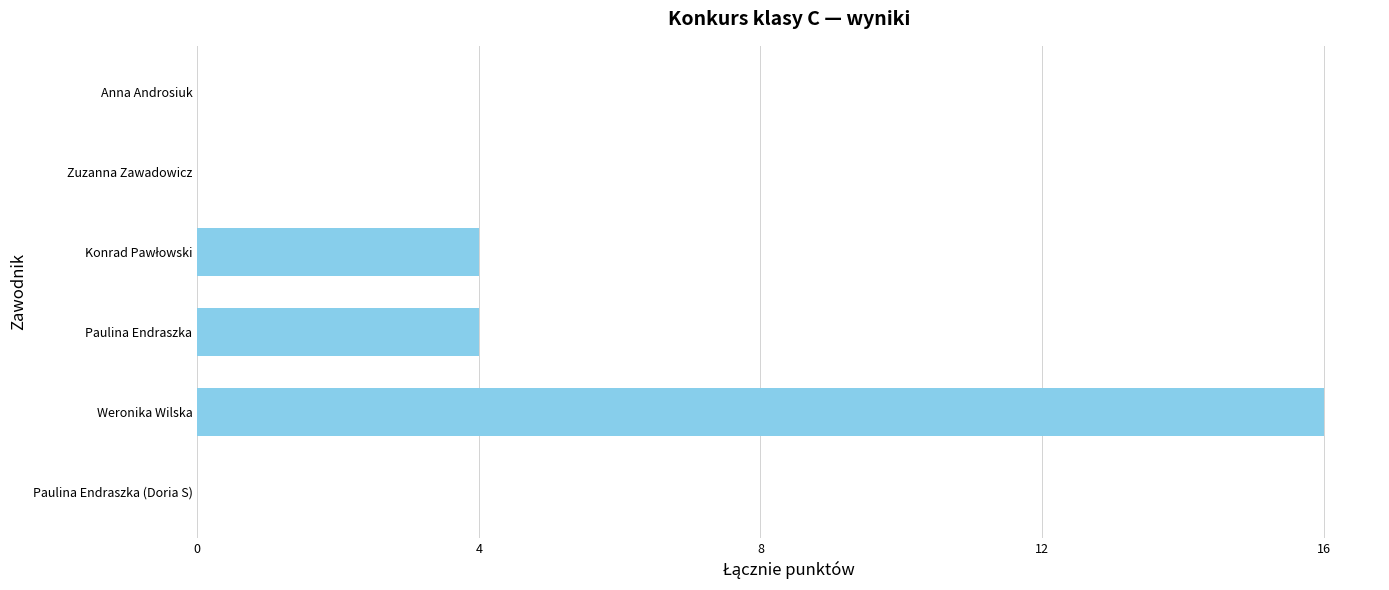

The chart shows a value of 7 at Zuzanna Zawadowicz. True or false?

False